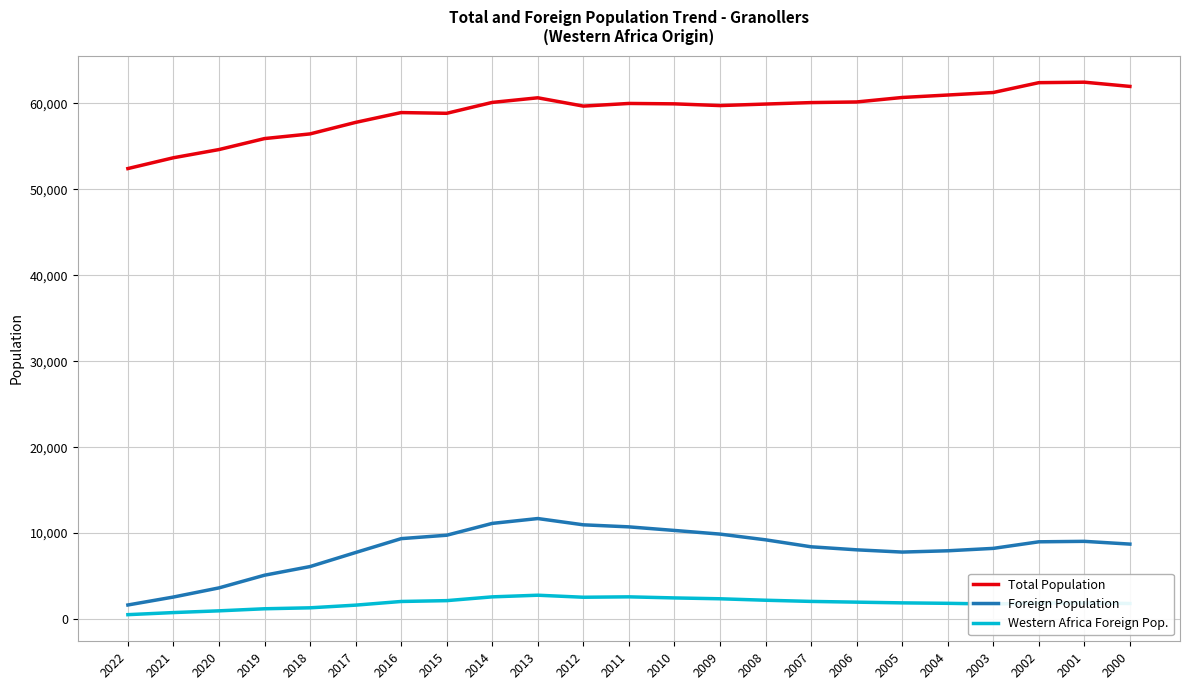

Between 2021 and 2004, which series saw the biggest shift?

Total Population